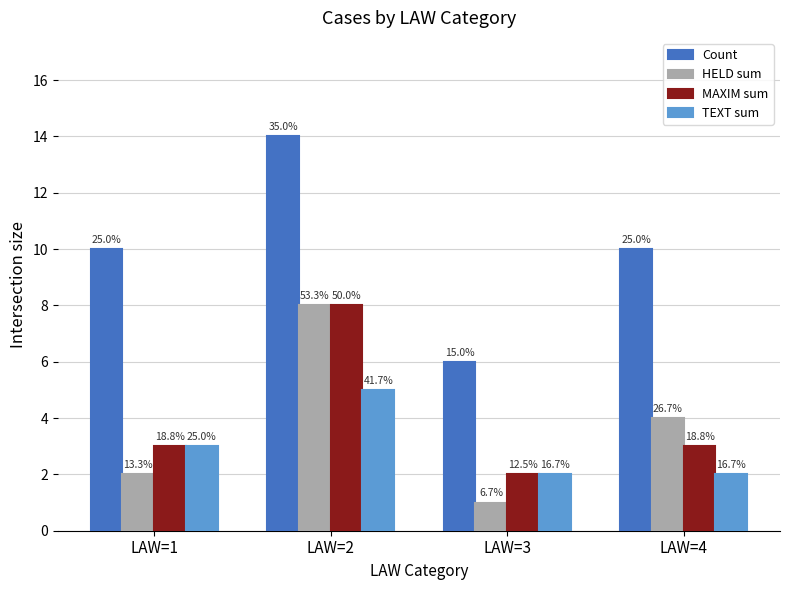

At which label does Count first exceed 10?

LAW=2